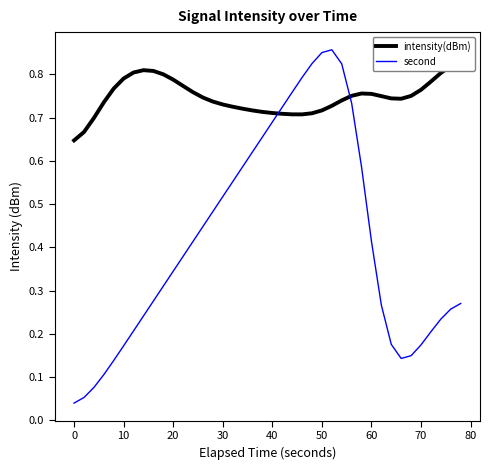

Is it true that second equals 0.2 at 20?

False